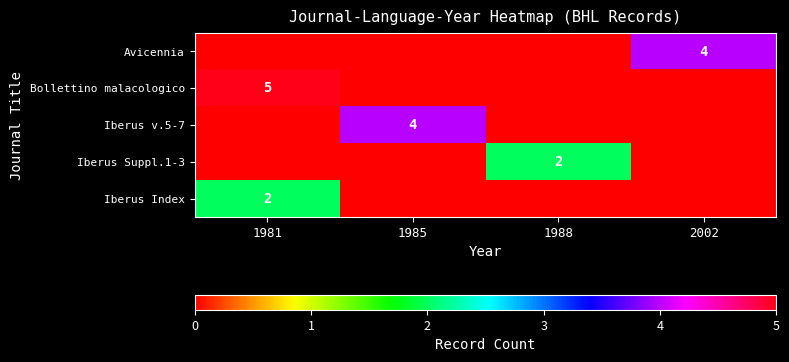

The Iberus Index series shows 2 at 1981. True or false?

True